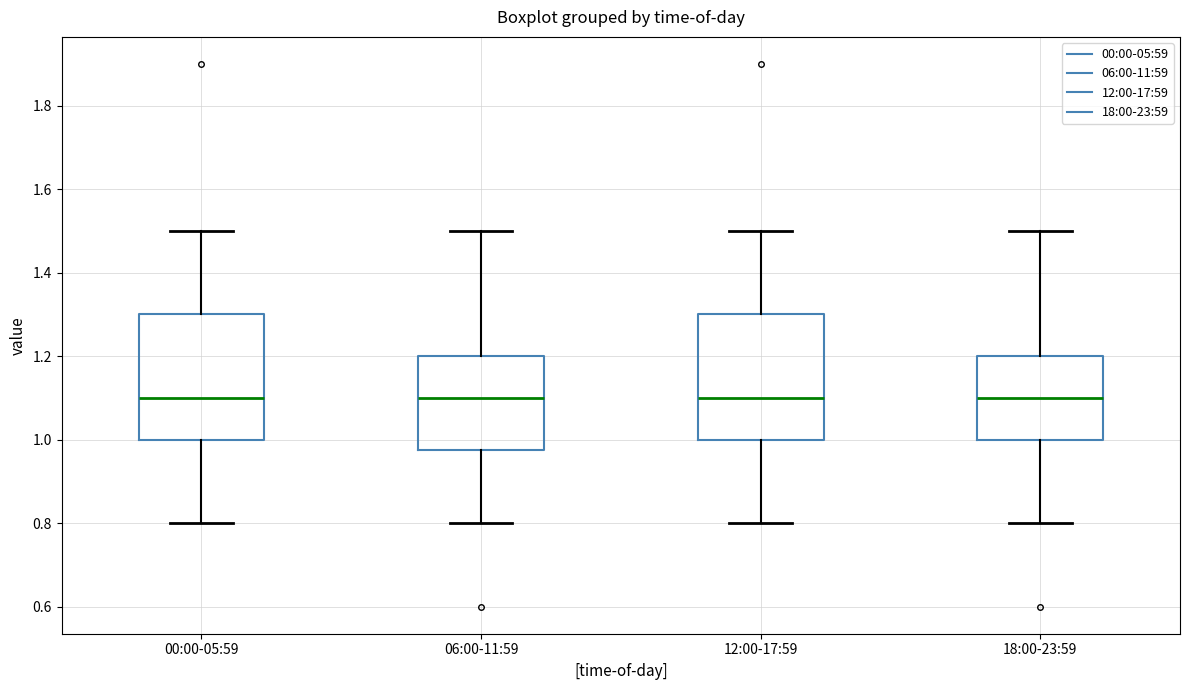

Reading left to right, transcribe this box plot: for each box, give where its median line is, the range the box spans, and where its two whiskers end, as read against the y-axis. The values are not printed on the chart, so give them approximately, as read against the axis.

00:00-05:59: median 1.10, box 1.00 to 1.30, whiskers 0.80 to 1.50
06:00-11:59: median 1.10, box 0.98 to 1.20, whiskers 0.80 to 1.50
12:00-17:59: median 1.10, box 1.00 to 1.30, whiskers 0.80 to 1.50
18:00-23:59: median 1.10, box 1.00 to 1.20, whiskers 0.80 to 1.50